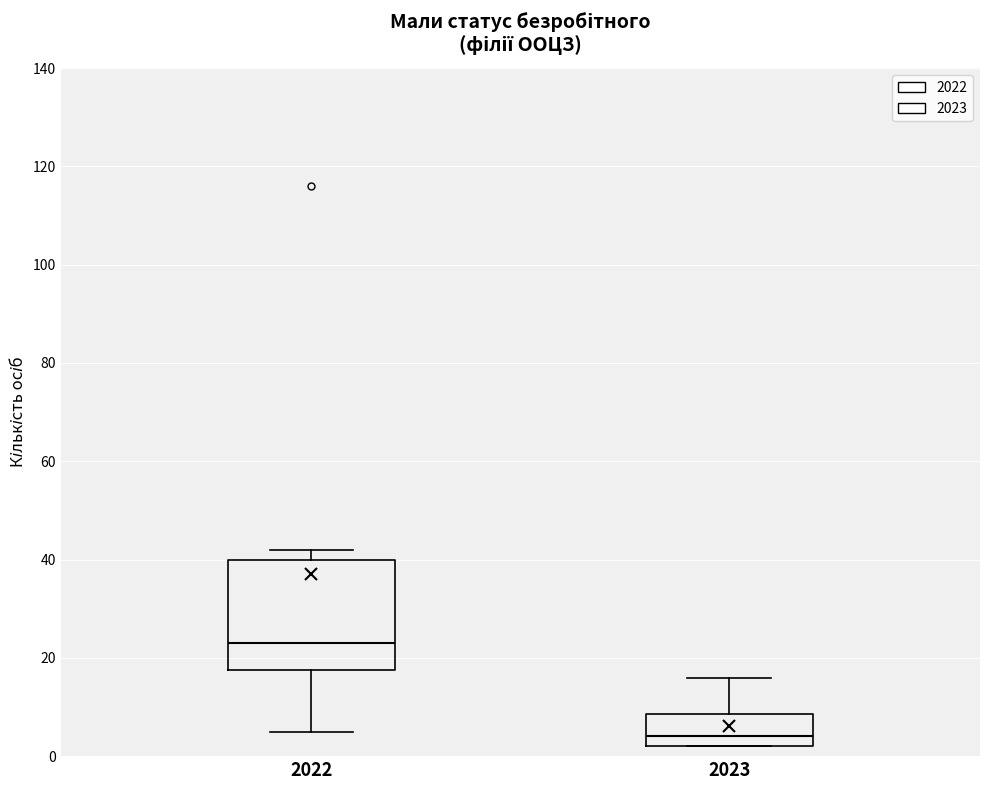

Reading left to right, transcribe this box plot: for each box, give where its median line is, the range the box spans, and where its two whiskers end, as read against the y-axis. The values are not printed on the chart, so give them approximately, as read against the axis.

2022: median 24, box 18 to 40, whiskers 6 to 42
2023: median 4, box 2 to 8, whiskers 2 to 16